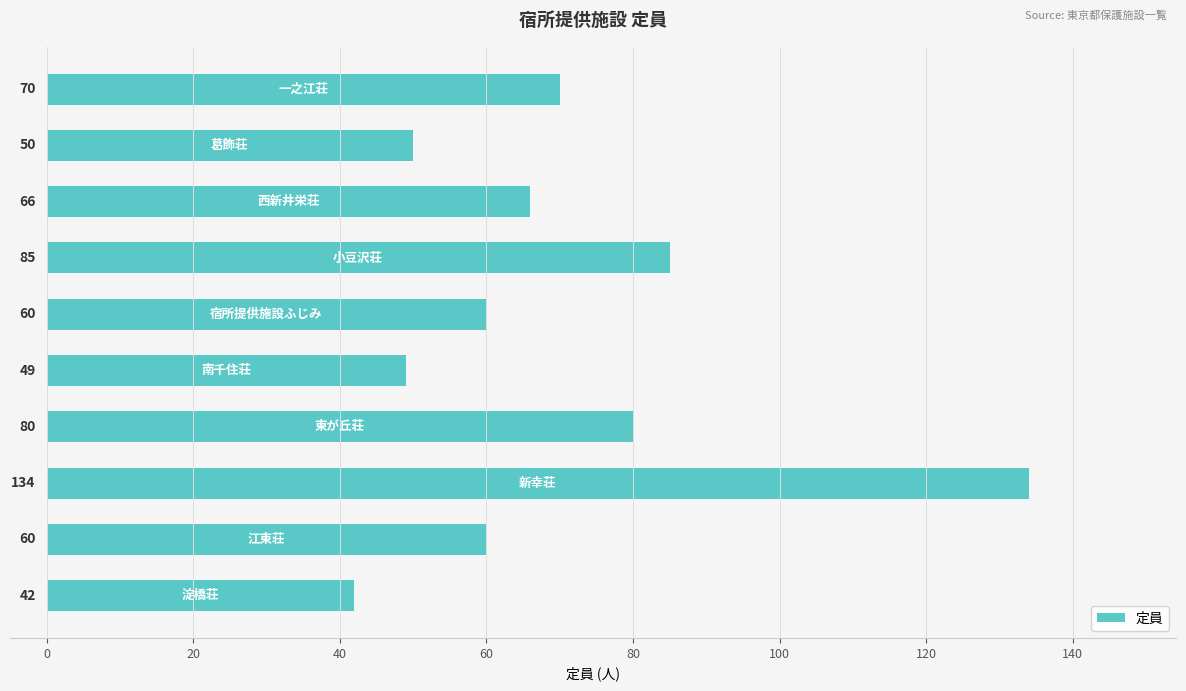

What is the greatest value displayed?

134